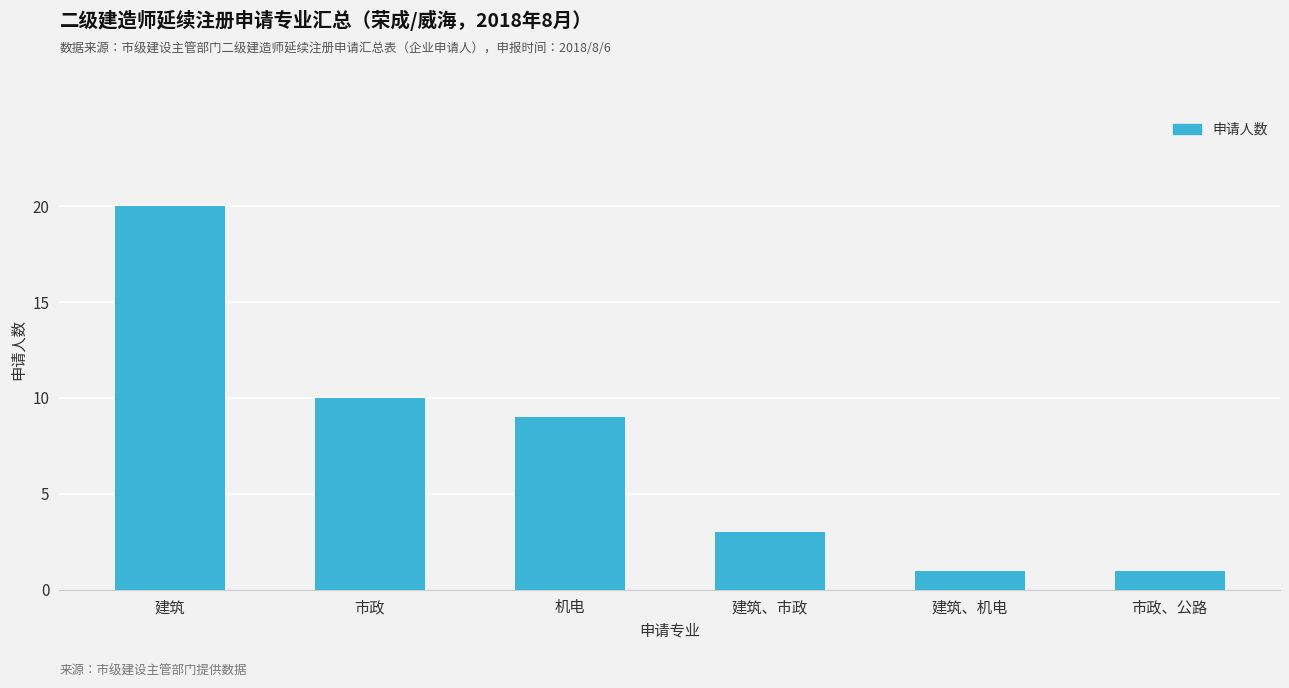

At which label is the value closest to 10?

市政